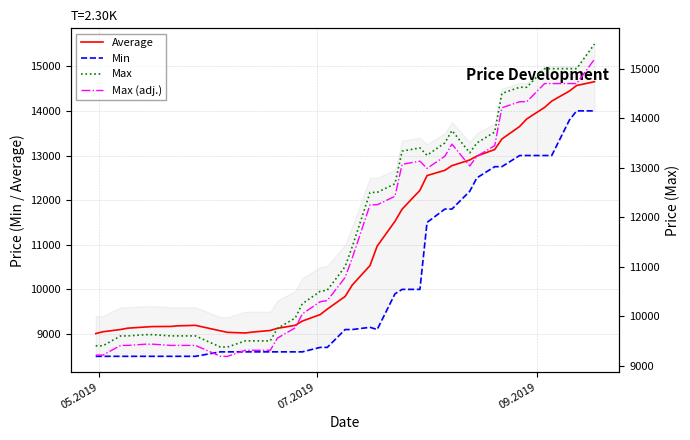

Reading left to right, list all the values displayed in this chart.

Average: 9010.0	9050.0	9101.0	9131.0	9157.0	9167.0	9169.0	9183.0	9194.0	9071.0	9037.0	9023.0	9043.0	9079.0	9127.0	9195.0	9290.0	9435.0	9558.0	9841.0	10096.0	10535.0	10969.0	11525.0	11797.0	12219.0	12550.0	12669.0	12773.0	12900.0	12988.0	13135.0	13369.0	13651.0	13820.0	14078.0	14219.0	14446.0	14569.0	14654.0
Min: 8500.0	8500.0	8500.0	8500.0	8500.0	8500.0	8500.0	8500.0	8500.0	8600.0	8600.0	8600.0	8600.0	8600.0	8600.0	8600.0	8600.0	8700.0	8700.0	9100.0	9100.0	9150.0	9100.0	9900.0	10000.0	10000.0	11500.0	11800.0	11800.0	12200.0	12500.0	12750.0	12750.0	13000.0	13000.0	13000.0	13000.0	13800.0	14000.0	14000.0
Max: 9400.0	9400.0	9600.0	9600.0	9625.0	9625.0	9600.0	9600.0	9600.0	9375.0	9375.0	9500.0	9500.0	9500.0	9750.0	9962.0	10250.0	10500.0	10525.0	11000.0	11400.0	12500.0	12500.0	12675.0	13333.0	13400.0	13250.0	13500.0	13750.0	13300.0	13500.0	13720.0	14500.0	14625.0	14625.0	15000.0	15000.0	15000.0	15000.0	15500.0
Max (adj.): 9212.0	9212.0	9408.0	9408.0	9432.5	9432.5	9408.0	9408.0	9408.0	9187.5	9187.5	9310.0	9310.0	9310.0	9555.0	9762.8	10045.0	10290.0	10314.5	10780.0	11172.0	12250.0	12250.0	12421.5	13066.3	13132.0	12985.0	13230.0	13475.0	13034.0	13230.0	13445.6	14210.0	14332.5	14332.5	14700.0	14700.0	14700.0	14700.0	15190.0